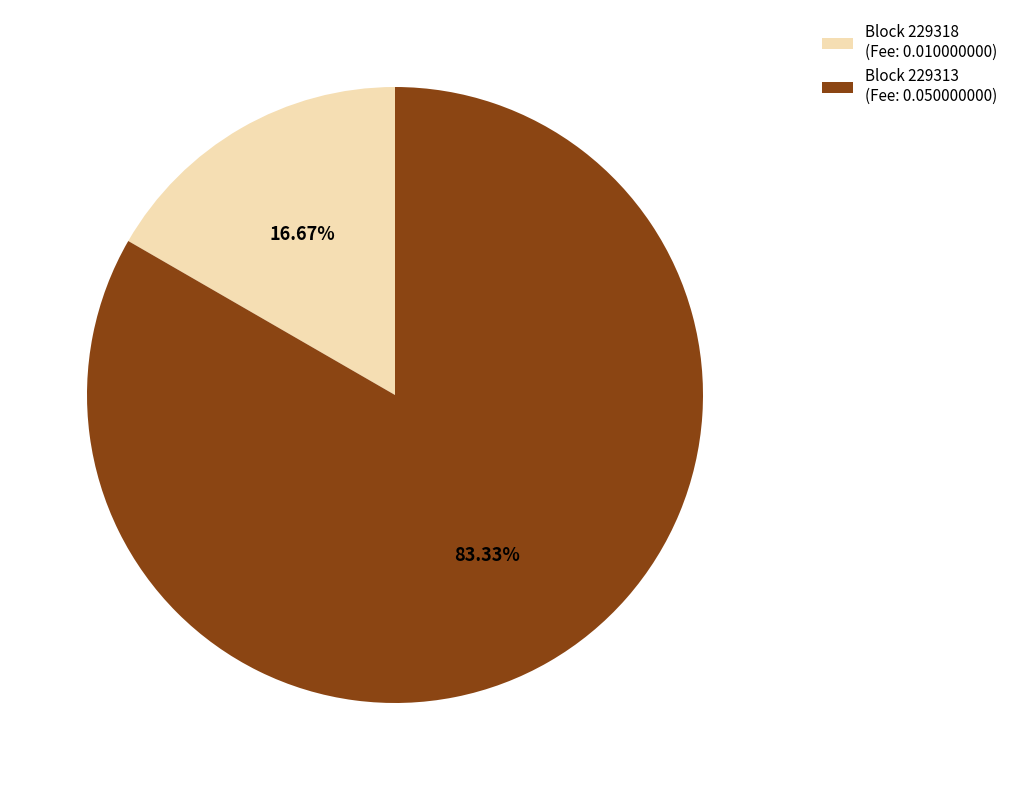

Do Block 229313 (Fee: 0.050000000) and Block 229318 (Fee: 0.010000000) together represent more than half of the pie?

Yes